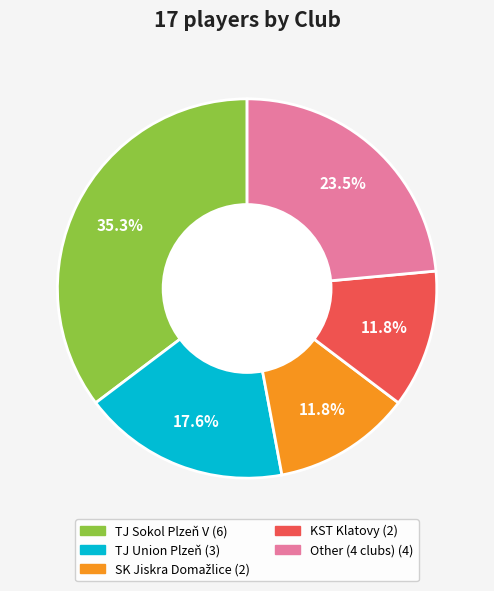

Which category has the biggest portion of the pie?

TJ Sokol Plzeň V